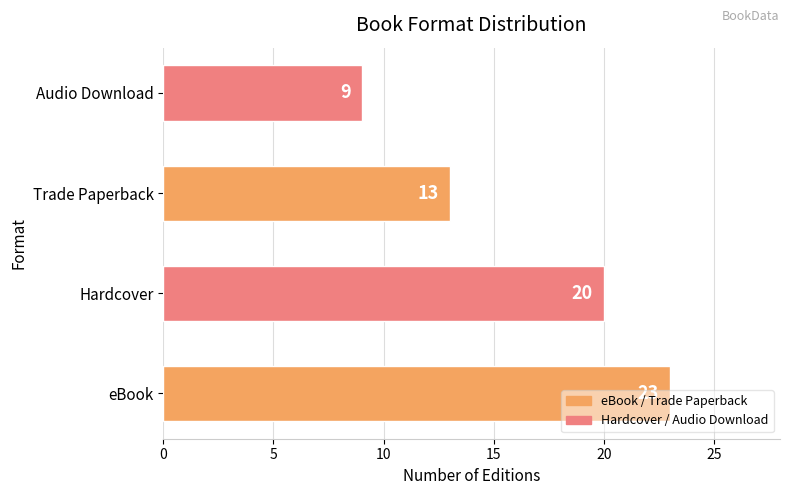

Between Audio Download and Trade Paperback, which is larger?

Trade Paperback